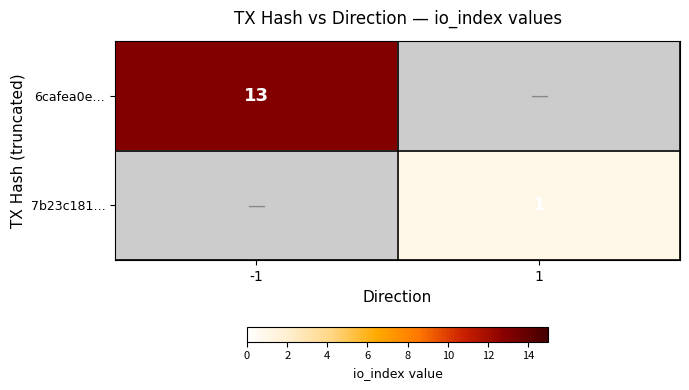

Is the value of 7b23c181… at 1 greater than the value of 6cafea0e… at -1?

No